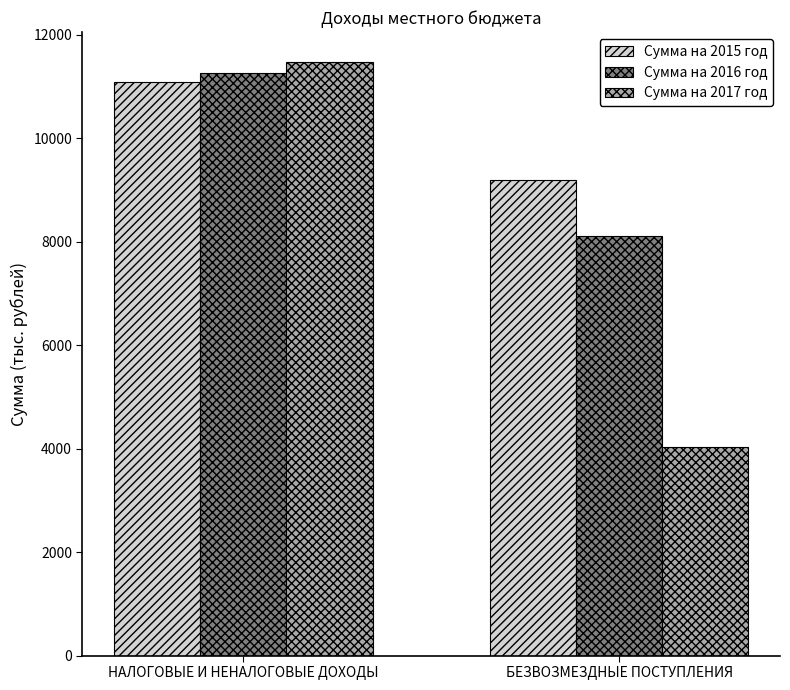

The Сумма на 2017 год series shows 4027.3 at БЕЗВОЗМЕЗДНЫЕ ПОСТУПЛЕНИЯ. True or false?

True